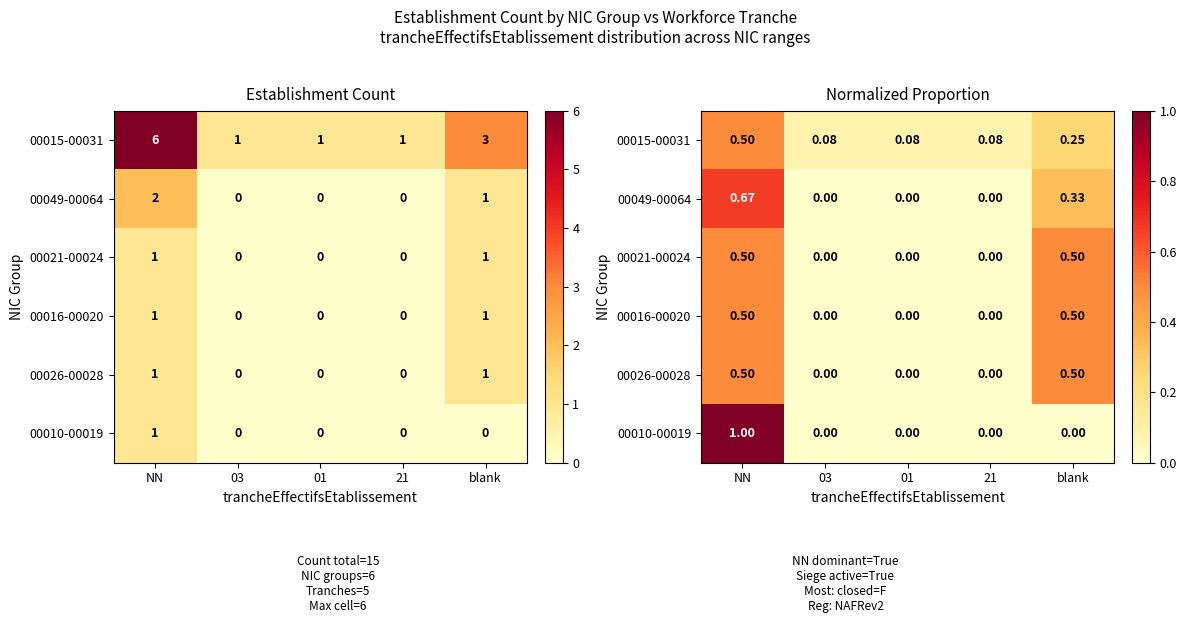

What value does the 00015-00031 series have at 01?

0.1